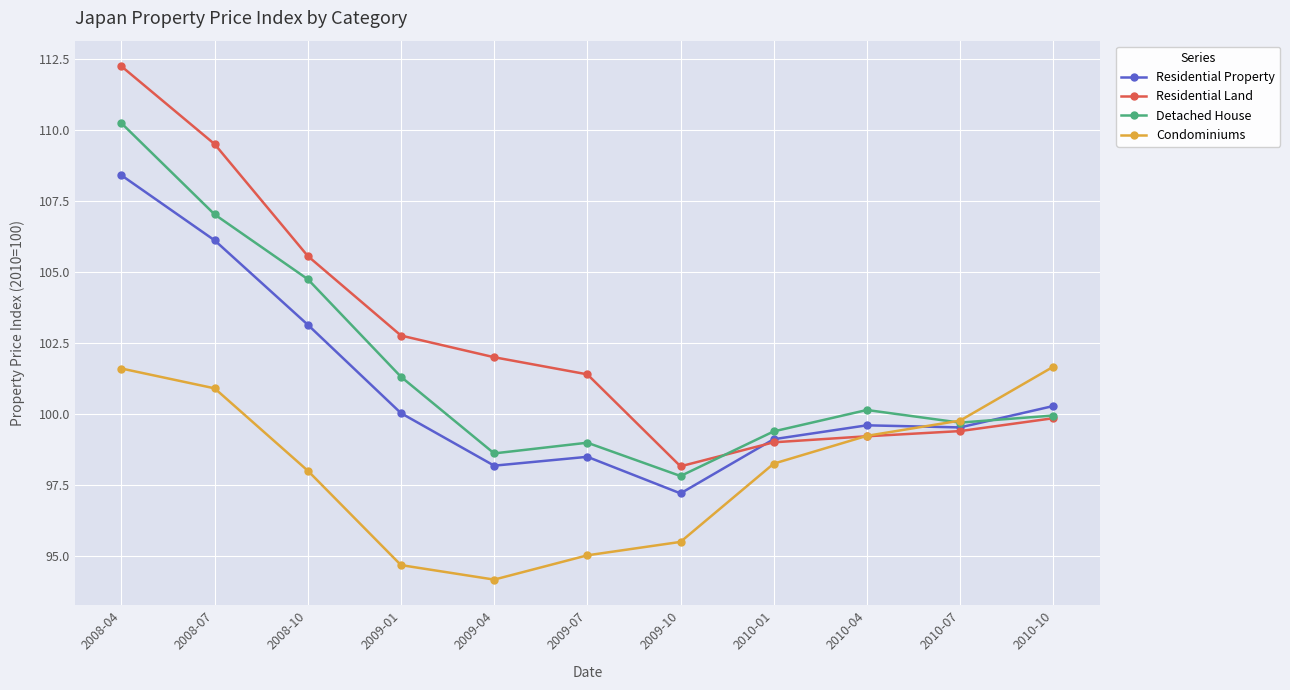

True or false: Condominiums has more than 2 interior local peaks.

False